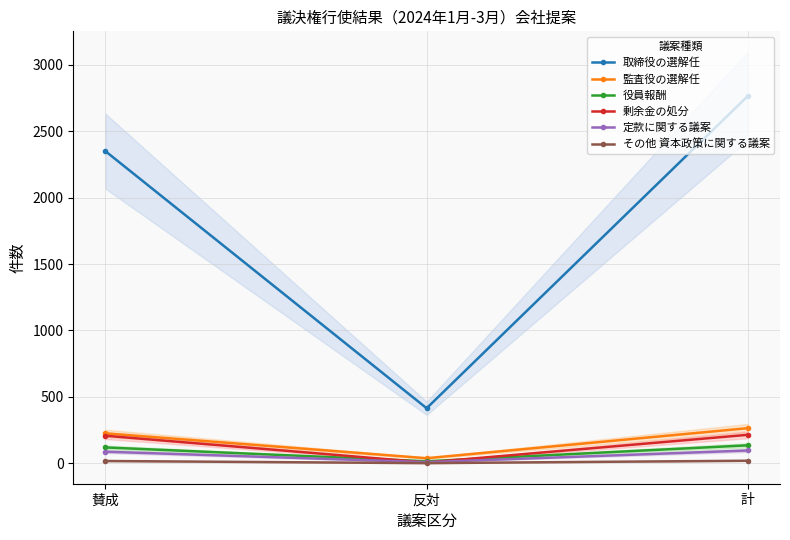

What is the difference between the maximum and minimum values in the その他 資本政策に関する議案 series?

18